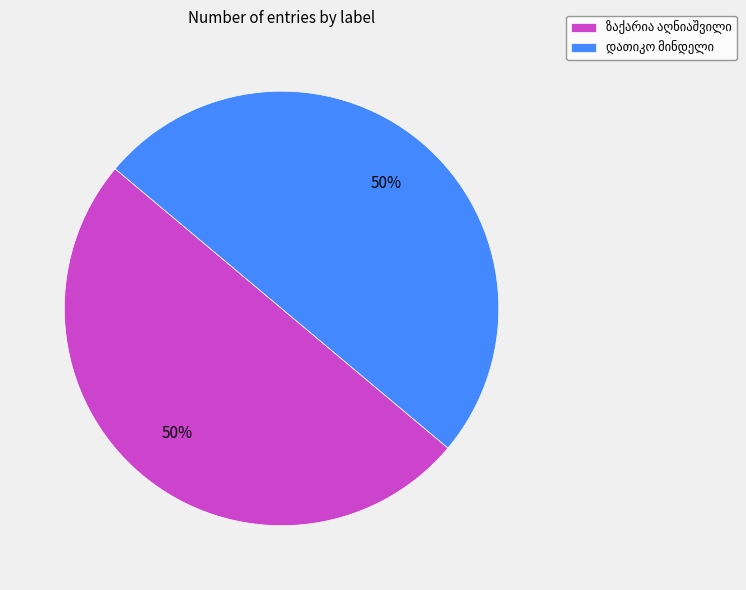

To the nearest percent, what is the average slice percentage?

50%